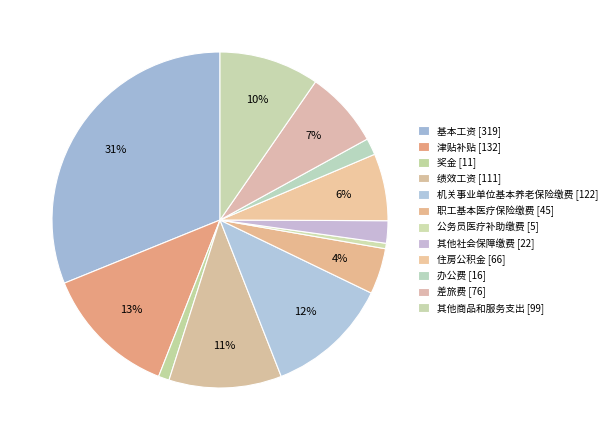

Does 奖金 account for over 50% of the chart?

No